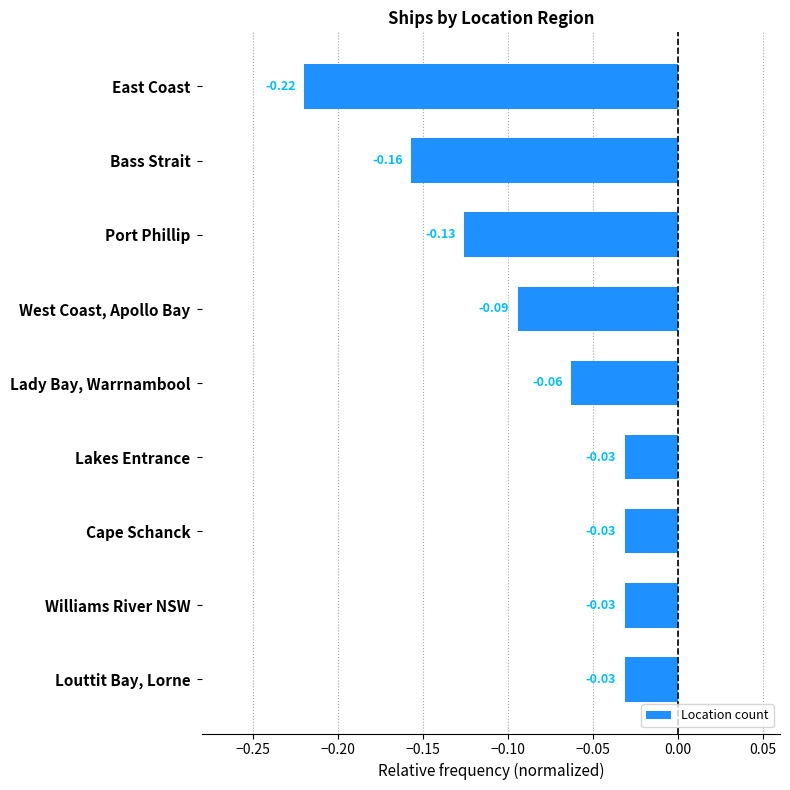

What is the change in value from Bass Strait to Cape Schanck?

+0.1